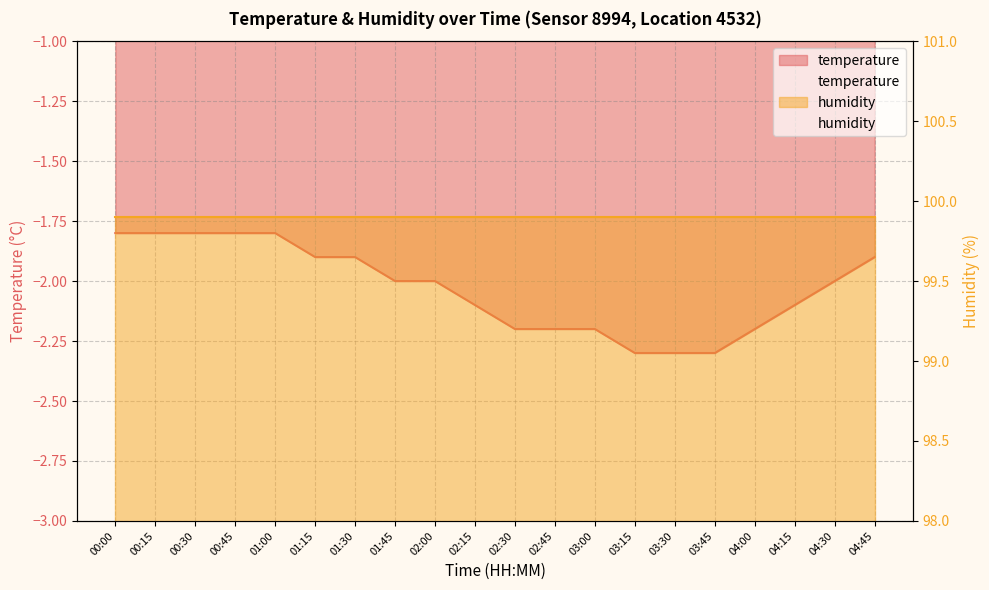

True or false: the data has more than 1 interior local peaks.

False